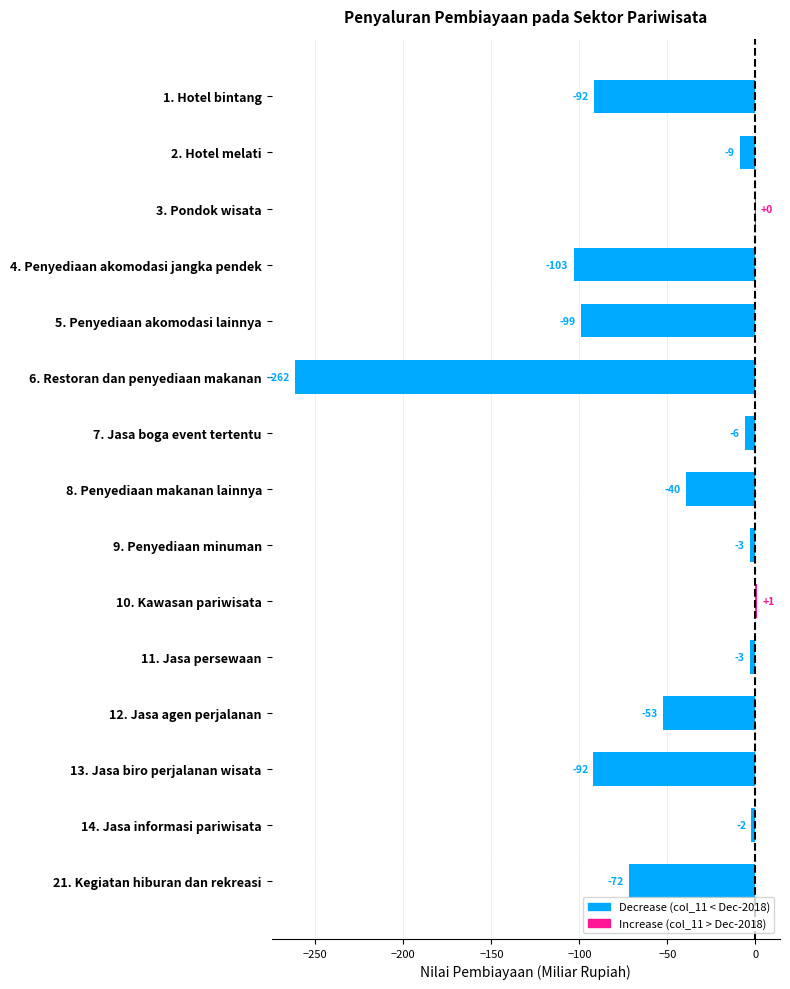

How many data points does each series have?

15